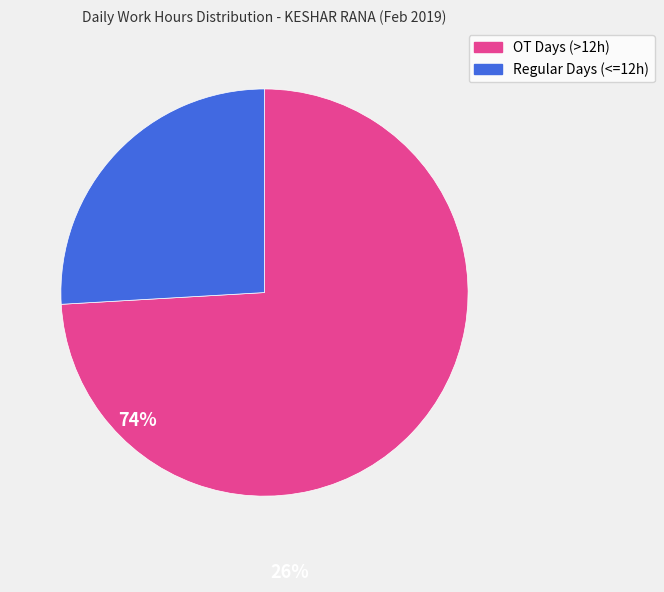

Count the number of slices in the pie.

2